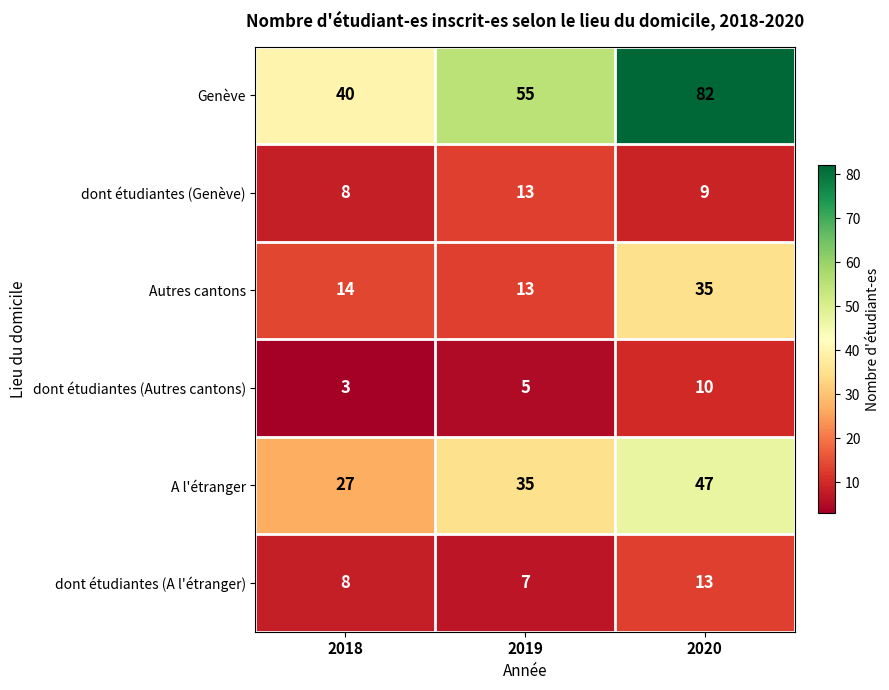

Which category has the lowest value across all series?

2018